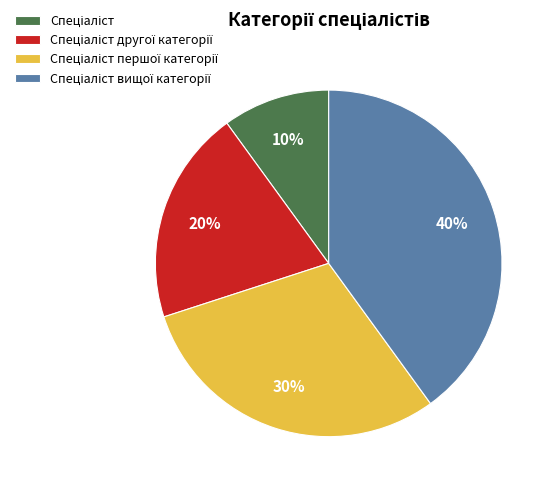

Does any single category account for the majority?

No